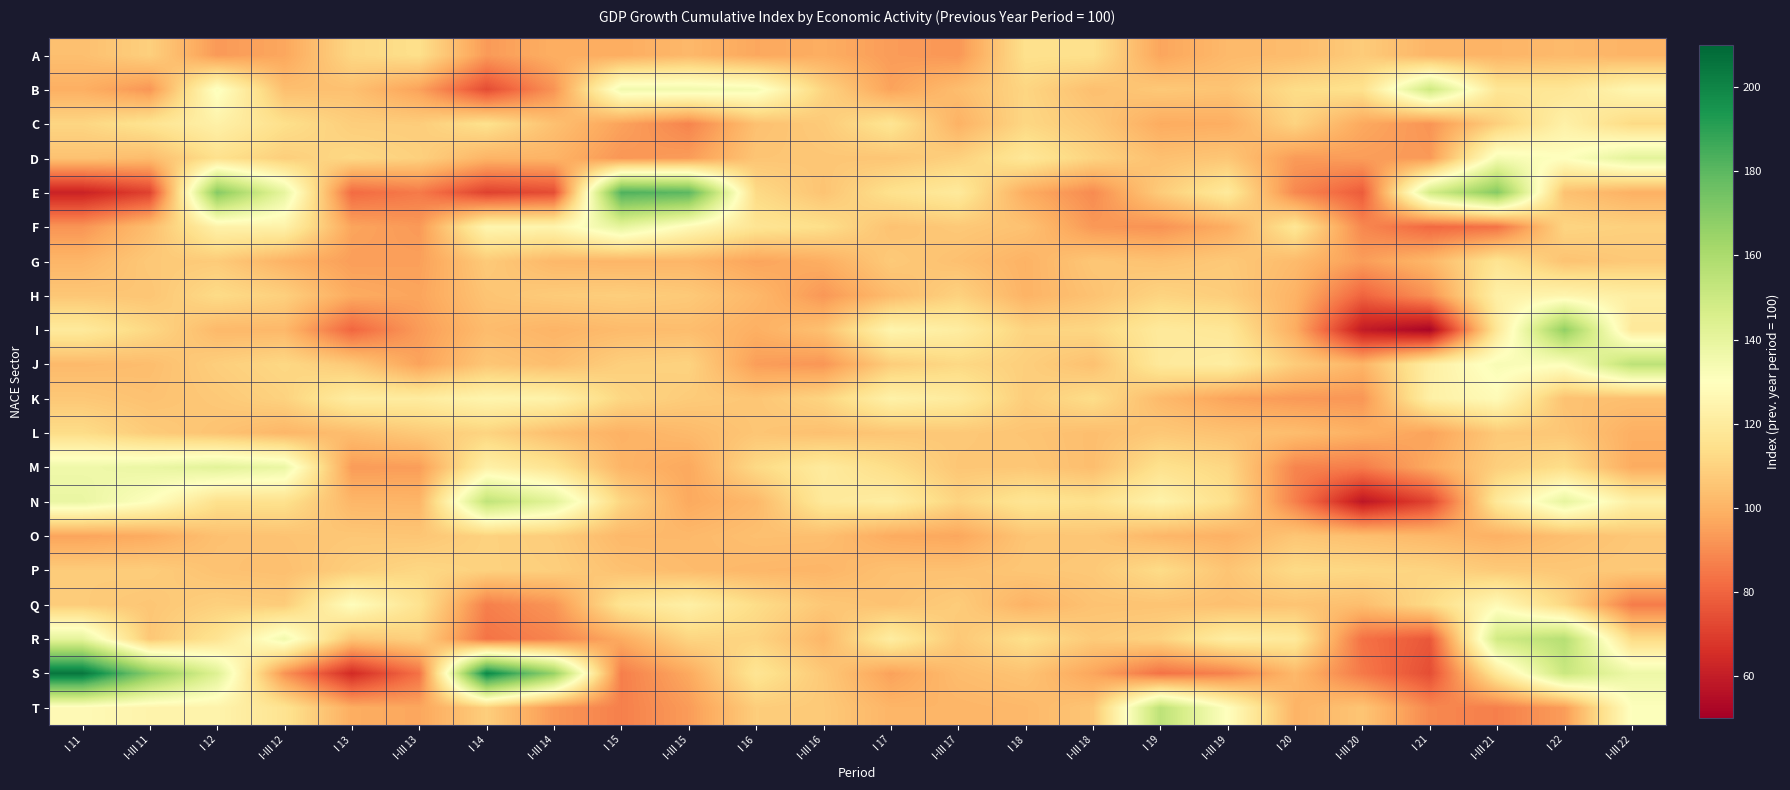

Reading left to right, transcribe all the data shown in this chart.

A: I 11=103.8	I-III 11=109.0	I 12=93.3	I-III 12=96.6	I 13=111.3	I-III 13=114.3	I 14=93.4	I-III 14=98.7	I 15=98.2	I-III 15=101.6	I 16=96.8	I-III 16=98.4	I 17=93.9	I-III 17=92.6	I 18=114.7	I-III 18=114.7	I 19=96.2	I-III 19=102.0	I 20=102.7	I-III 20=107.6	I 21=100.8	I-III 21=100.5	I 22=102.1	I-III 22=100.2
B: I 11=98.9	I-III 11=92.3	I 12=131.5	I-III 12=103.7	I 13=104.1	I-III 13=95.3	I 14=73.7	I-III 14=91.8	I 15=135.5	I-III 15=135.7	I 16=133.8	I-III 16=110.3	I 17=95.5	I-III 17=103.1	I 18=110.8	I-III 18=103.7	I 19=106.7	I-III 19=105.2	I 20=113.2	I-III 20=115.1	I 21=149.5	I-III 21=117.5	I 22=117.4	I-III 22=125.6
C: I 11=110.9	I-III 11=116.2	I 12=122.9	I-III 12=114.3	I 13=108.3	I-III 13=108.0	I 14=115.1	I-III 14=104.1	I 15=95.4	I-III 15=87.9	I 16=104.2	I-III 16=107.2	I 17=116.8	I-III 17=99.7	I 18=111.3	I-III 18=106.8	I 19=98.0	I-III 19=98.6	I 20=110.1	I-III 20=97.1	I 21=92.0	I-III 21=108.8	I 22=122.9	I-III 22=112.3
D: I 11=104.7	I-III 11=102.7	I 12=114.9	I-III 12=108.6	I 13=111.7	I-III 13=109.2	I 14=100.3	I-III 14=100.3	I 15=92.4	I-III 15=94.0	I 16=105.5	I-III 16=106.0	I 17=105.8	I-III 17=109.2	I 18=118.0	I-III 18=110.2	I 19=104.1	I-III 19=106.1	I 20=93.6	I-III 20=94.3	I 21=93.2	I-III 21=133.9	I 22=130.0	I-III 22=141.2
E: I 11=61.8	I-III 11=70.9	I 12=169.8	I-III 12=139.7	I 13=81.7	I-III 13=85.5	I 14=70.9	I-III 14=73.9	I 15=182.8	I-III 15=180.1	I 16=112.4	I-III 16=105.2	I 17=115.0	I-III 17=119.3	I 18=98.0	I-III 18=89.6	I 19=107.7	I-III 19=119.3	I 20=89.0	I-III 20=77.8	I 21=147.5	I-III 21=170.0	I 22=104.5	I-III 22=99.4
F: I 11=92.0	I-III 11=103.4	I 12=123.3	I-III 12=123.6	I 13=96.1	I-III 13=93.2	I 14=125.3	I-III 14=124.7	I 15=140.2	I-III 15=127.3	I 16=116.9	I-III 16=114.1	I 17=104.7	I-III 17=106.8	I 18=104.5	I-III 18=93.0	I 19=91.5	I-III 19=98.3	I 20=117.5	I-III 20=88.8	I 21=80.9	I-III 21=83.5	I 22=110.7	I-III 22=109.2
G: I 11=100.9	I-III 11=106.8	I 12=107.4	I-III 12=99.9	I 13=94.4	I-III 13=94.8	I 14=107.2	I-III 14=101.5	I 15=100.7	I-III 15=100.9	I 16=95.9	I-III 16=98.6	I 17=107.2	I-III 17=104.0	I 18=99.9	I-III 18=106.1	I 19=104.5	I-III 19=106.8	I 20=102.4	I-III 20=94.2	I 21=101.3	I-III 21=116.4	I 22=104.9	I-III 22=106.7
H: I 11=106.1	I-III 11=105.6	I 12=112.8	I-III 12=109.0	I 13=97.8	I-III 13=96.0	I 14=105.3	I-III 14=107.5	I 15=108.6	I-III 15=107.0	I 16=101.5	I-III 16=92.8	I 17=102.7	I-III 17=109.6	I 18=100.1	I-III 18=104.7	I 19=110.3	I-III 19=108.2	I 20=100.0	I-III 20=79.8	I 21=91.5	I-III 21=122.4	I 22=125.0	I-III 22=121.6
I: I 11=119.3	I-III 11=111.6	I 12=101.9	I-III 12=101.6	I 13=80.4	I-III 13=93.8	I 14=102.8	I-III 14=100.4	I 15=102.5	I-III 15=103.1	I 16=99.0	I-III 16=104.2	I 17=124.8	I-III 17=120.8	I 18=110.2	I-III 18=111.2	I 19=119.3	I-III 19=117.8	I 20=98.3	I-III 20=59.4	I 21=52.0	I-III 21=118.4	I 22=166.9	I-III 22=118.8
J: I 11=102.1	I-III 11=103.2	I 12=108.5	I-III 12=111.7	I 13=106.9	I-III 13=95.5	I 14=106.0	I-III 14=103.4	I 15=108.7	I-III 15=110.0	I 16=94.3	I-III 16=92.3	I 17=108.1	I-III 17=111.8	I 18=108.6	I-III 18=104.3	I 19=119.1	I-III 19=121.1	I 20=107.7	I-III 20=100.6	I 21=121.6	I-III 21=132.7	I 22=131.0	I-III 22=154.9
K: I 11=106.5	I-III 11=104.6	I 12=106.7	I-III 12=109.8	I 13=120.9	I-III 13=120.3	I 14=124.8	I-III 14=123.5	I 15=111.2	I-III 15=107.5	I 16=105.9	I-III 16=110.4	I 17=123.2	I-III 17=119.8	I 18=108.1	I-III 18=113.5	I 19=102.1	I-III 19=95.8	I 20=93.2	I-III 20=92.5	I 21=122.4	I-III 21=127.9	I 22=104.6	I-III 22=103.8
L: I 11=113.2	I-III 11=107.6	I 12=105.0	I-III 12=101.1	I 13=103.1	I-III 13=107.2	I 14=110.3	I-III 14=103.5	I 15=99.7	I-III 15=102.2	I 16=105.8	I-III 16=104.0	I 17=105.9	I-III 17=106.6	I 18=105.5	I-III 18=103.5	I 19=106.5	I-III 19=104.6	I 20=103.2	I-III 20=99.4	I 21=95.5	I-III 21=106.9	I 22=106.2	I-III 22=99.0
M: I 11=136.3	I-III 11=138.2	I 12=141.6	I-III 12=138.2	I 13=93.8	I-III 13=94.2	I 14=122.8	I-III 14=116.2	I 15=100.7	I-III 15=96.9	I 16=112.1	I-III 16=119.9	I 17=113.4	I-III 17=106.0	I 18=106.2	I-III 18=103.4	I 19=115.3	I-III 19=111.3	I 20=88.0	I-III 20=86.0	I 21=97.4	I-III 21=108.6	I 22=113.7	I-III 22=98.0
N: I 11=138.6	I-III 11=130.3	I 12=114.8	I-III 12=115.0	I 13=101.0	I-III 13=100.7	I 14=153.7	I-III 14=142.0	I 15=110.8	I-III 15=97.3	I 16=101.7	I-III 16=118.9	I 17=121.1	I-III 17=110.4	I 18=116.9	I-III 18=114.8	I 19=123.8	I-III 19=114.3	I 20=87.0	I-III 20=57.9	I 21=71.4	I-III 21=118.8	I 22=139.7	I-III 22=122.4
O: I 11=95.8	I-III 11=97.8	I 12=104.2	I-III 12=105.0	I 13=106.2	I-III 13=105.8	I 14=109.7	I-III 14=108.0	I 15=101.8	I-III 15=101.8	I 16=104.0	I-III 16=103.6	I 17=97.8	I-III 17=96.6	I 18=105.5	I-III 18=106.0	I 19=101.1	I-III 19=99.5	I 20=105.9	I-III 20=103.6	I 21=101.6	I-III 21=99.4	I 22=103.6	I-III 22=106.2
P: I 11=107.6	I-III 11=108.1	I 12=104.7	I-III 12=103.8	I 13=108.4	I-III 13=111.4	I 14=109.6	I-III 14=108.7	I 15=104.4	I-III 15=102.6	I 16=101.3	I-III 16=100.7	I 17=104.3	I-III 17=104.3	I 18=106.0	I-III 18=106.6	I 19=113.0	I-III 19=105.5	I 20=112.5	I-III 20=111.3	I 21=110.4	I-III 21=107.2	I 22=106.2	I-III 22=106.9
Q: I 11=107.7	I-III 11=105.9	I 12=109.1	I-III 12=107.8	I 13=129.4	I-III 13=115.8	I 14=86.8	I-III 14=92.1	I 15=116.6	I-III 15=122.5	I 16=113.2	I-III 16=106.5	I 17=104.7	I-III 17=107.8	I 18=99.9	I-III 18=104.8	I 19=105.1	I-III 19=104.0	I 20=105.2	I-III 20=103.4	I 21=112.5	I-III 21=127.4	I 22=111.3	I-III 22=86.0
R: I 11=140.6	I-III 11=106.2	I 12=116.3	I-III 12=135.5	I 13=105.6	I-III 13=109.2	I 14=83.8	I-III 14=87.9	I 15=97.6	I-III 15=110.5	I 16=110.2	I-III 16=101.2	I 17=121.0	I-III 17=106.5	I 18=114.2	I-III 18=107.3	I 19=109.9	I-III 19=121.2	I 20=119.0	I-III 20=83.3	I 21=76.5	I-III 21=148.7	I 22=156.8	I-III 22=112.7
S: I 11=205.1	I-III 11=168.9	I 12=143.1	I-III 12=91.7	I 13=64.5	I-III 13=83.4	I 14=199.4	I-III 14=165.9	I 15=86.5	I-III 15=97.3	I 16=117.0	I-III 16=106.8	I 17=95.1	I-III 17=102.8	I 18=105.1	I-III 18=96.3	I 19=83.5	I-III 19=87.5	I 20=101.7	I-III 20=85.2	I 21=74.0	I-III 21=118.5	I 22=150.9	I-III 22=137.1
T: I 11=127.3	I-III 11=124.2	I 12=124.1	I-III 12=116.0	I 13=98.4	I-III 13=96.5	I 14=108.5	I-III 14=93.0	I 15=86.8	I-III 15=93.8	I 16=108.2	I-III 16=107.0	I 17=100.7	I-III 17=100.6	I 18=101.7	I-III 18=105.8	I 19=154.7	I-III 19=129.7	I 20=100.2	I-III 20=105.5	I 21=89.0	I-III 21=86.8	I 22=94.0	I-III 22=130.7